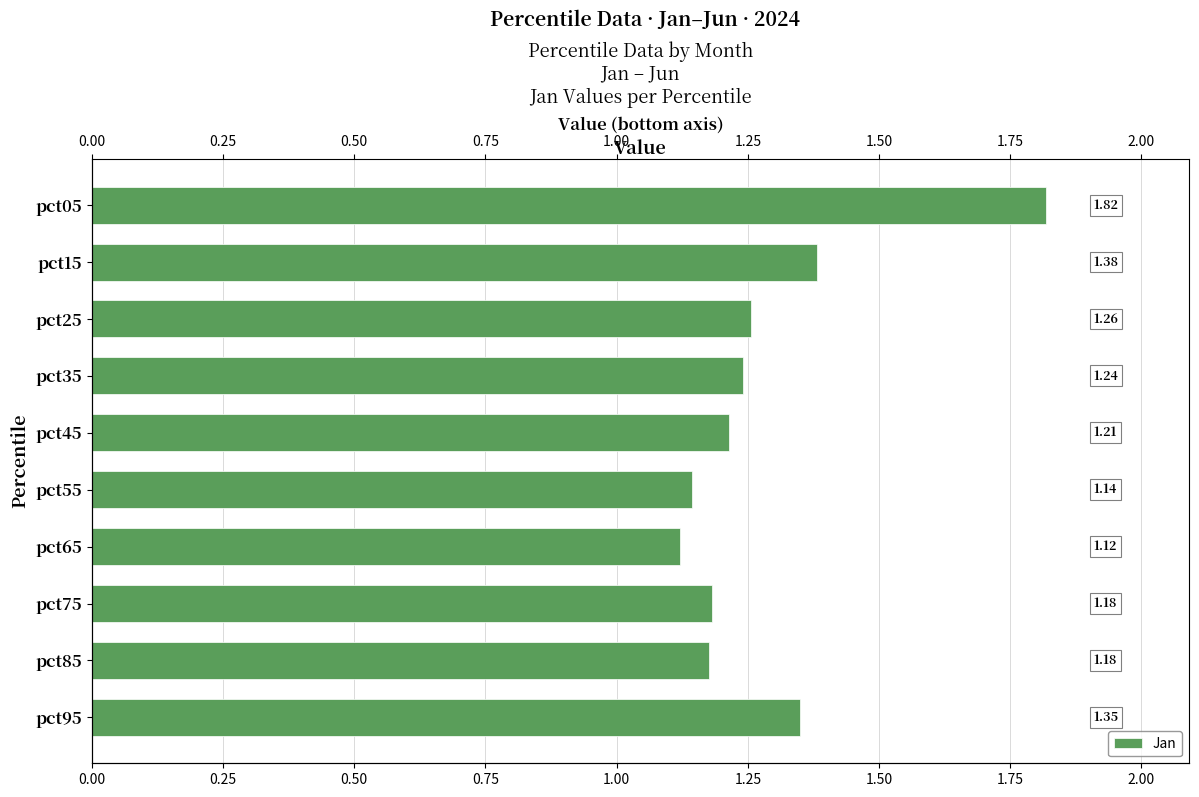

True or false: the data shows 1.6 at pct85.

False